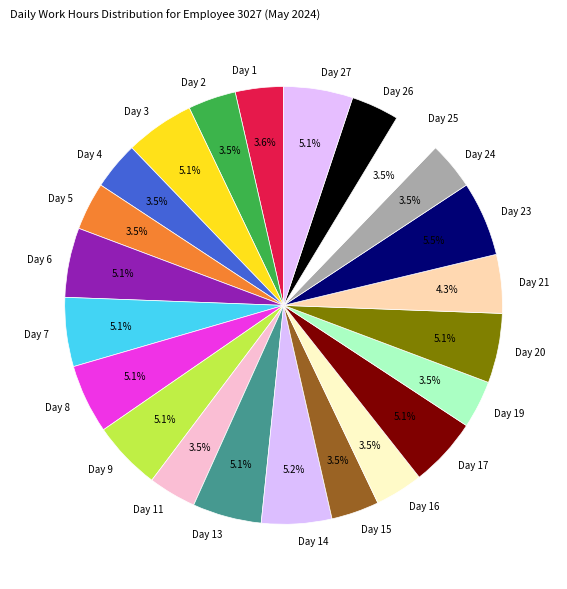

How many slices are in this pie chart?

23